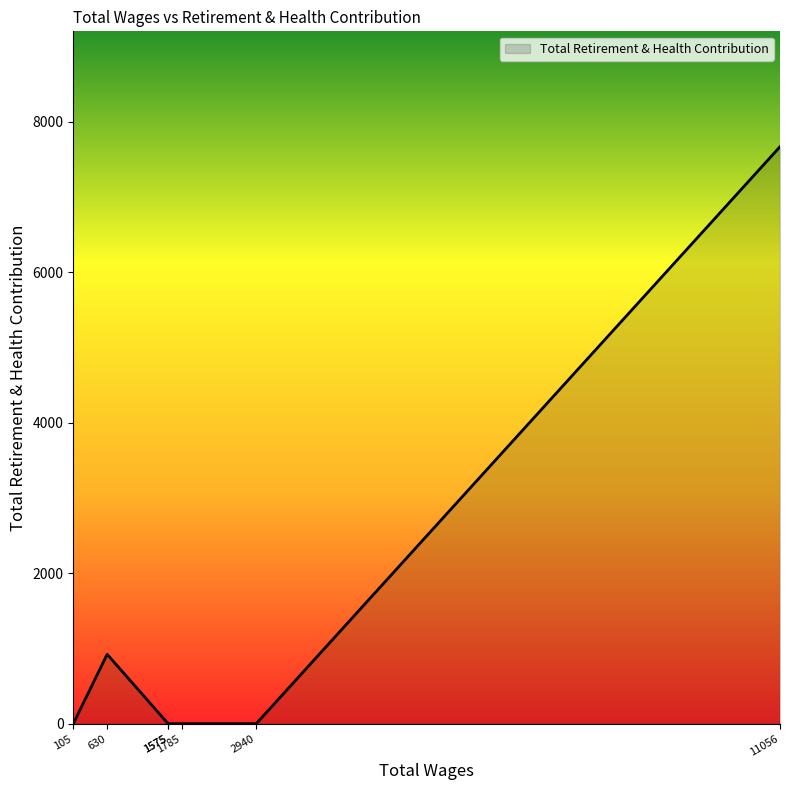

The value at 105.0 is 0. True or false?

True